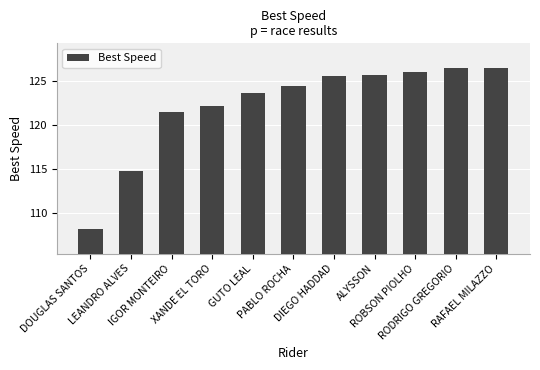

What is the smallest value displayed?

108.2